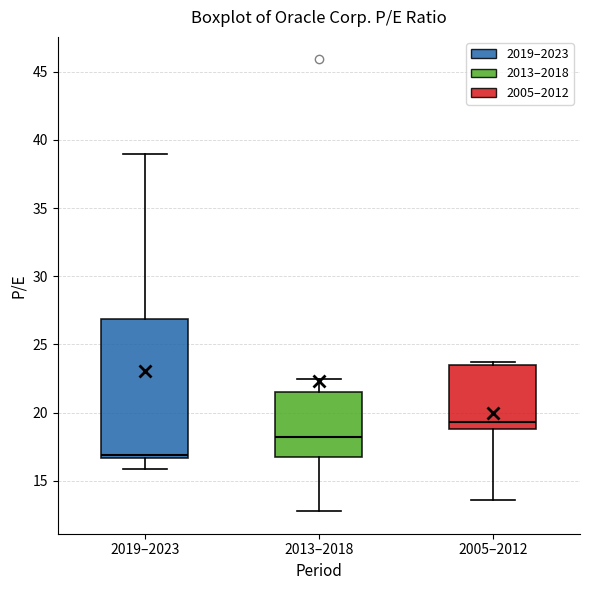

Reading left to right, read every box against the y-axis: the position of its median line, the range the box covers, and the ends of its whiskers. The values are not printed on the chart, so give them approximately, as read against the axis.

2019–2023: median 17.0, box 16.5 to 27.0, whiskers 16.0 to 39.0
2013–2018: median 18.0, box 16.5 to 21.5, whiskers 13.0 to 22.5
2005–2012: median 19.5, box 19.0 to 23.5, whiskers 13.5 to 23.5 (just above the box's upper edge)